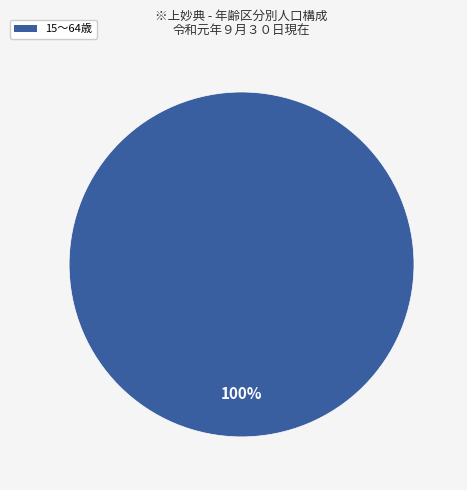

Is there a majority slice in this chart?

Yes